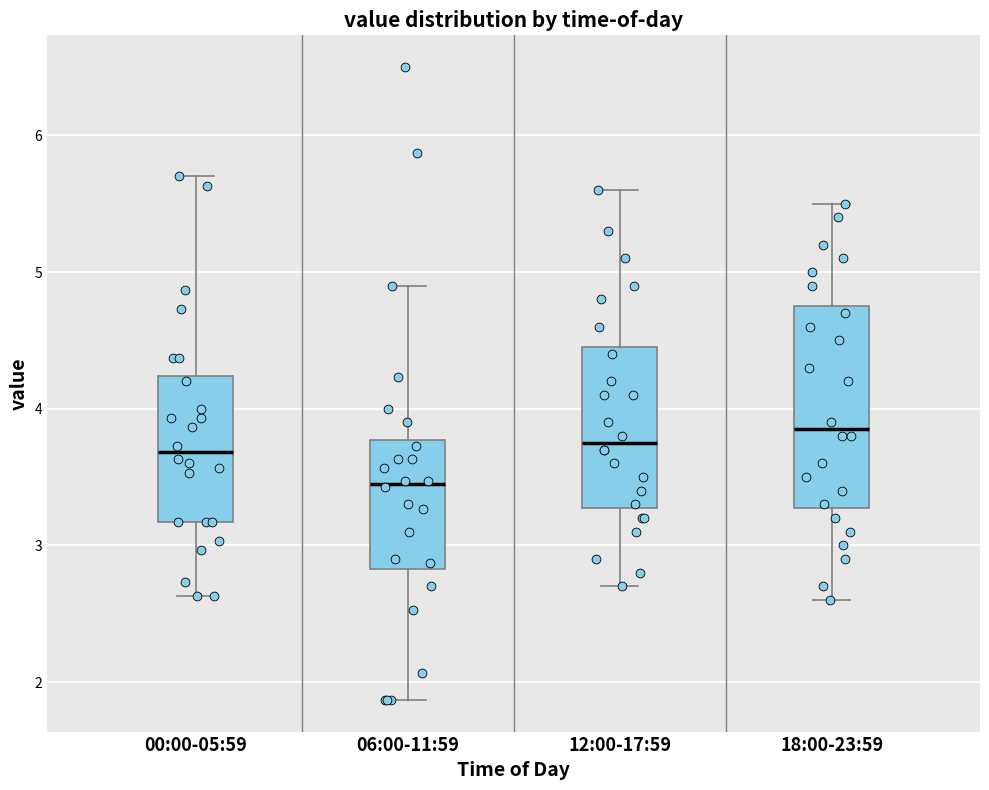

Which box has the lowest median line?

06:00-11:59